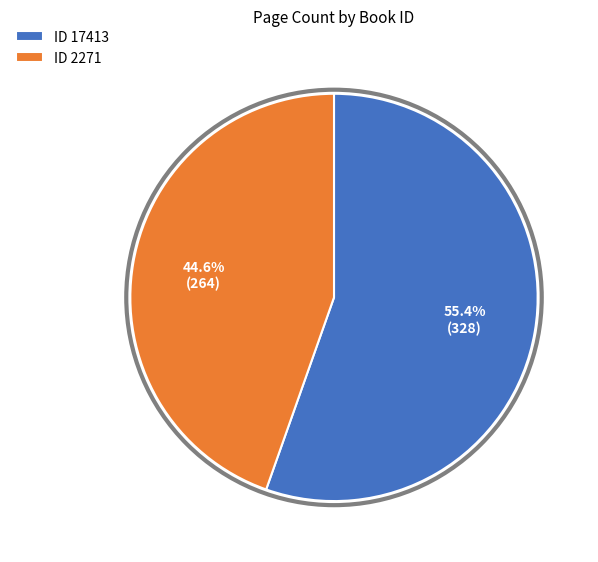

How many segments does this pie chart have?

2